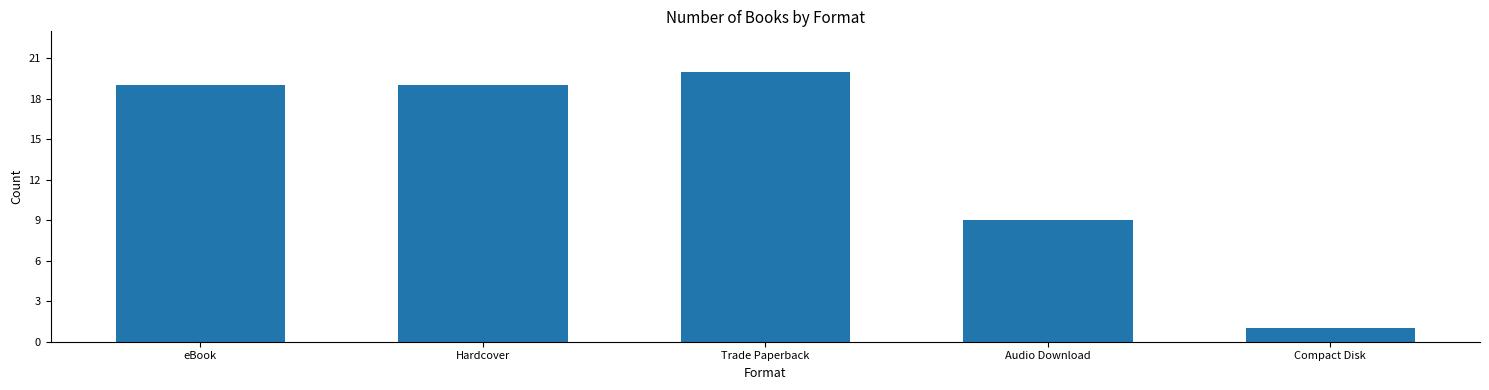

Reading left to right, extract all data points from this chart.

19	19	20	9	1